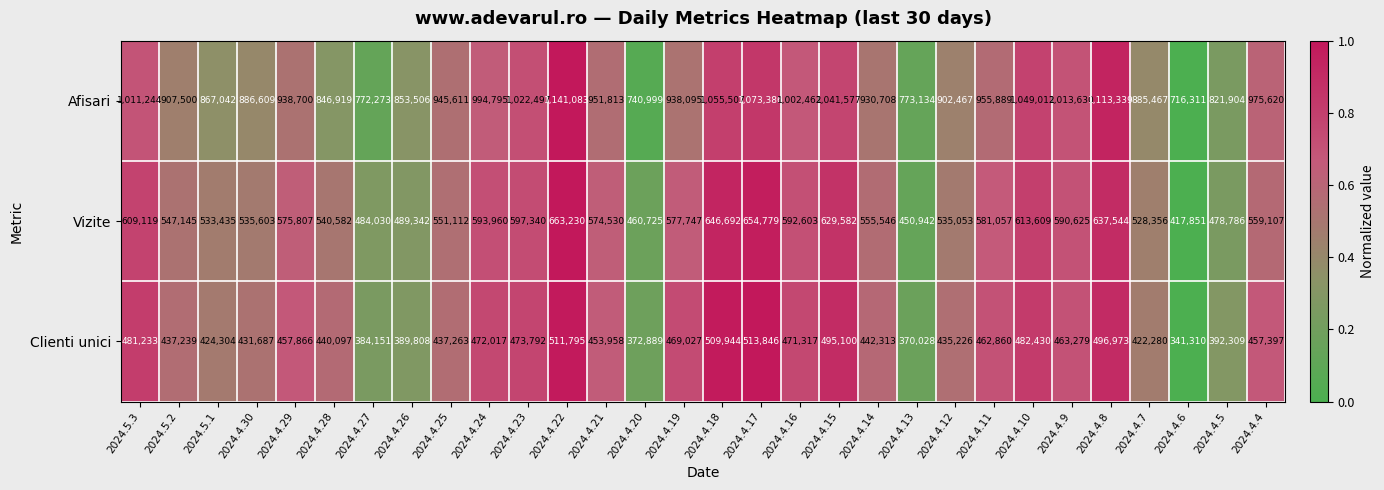

Rank the series by their maximum value, from highest to lowest.

Afisari, Vizite, Clienti unici